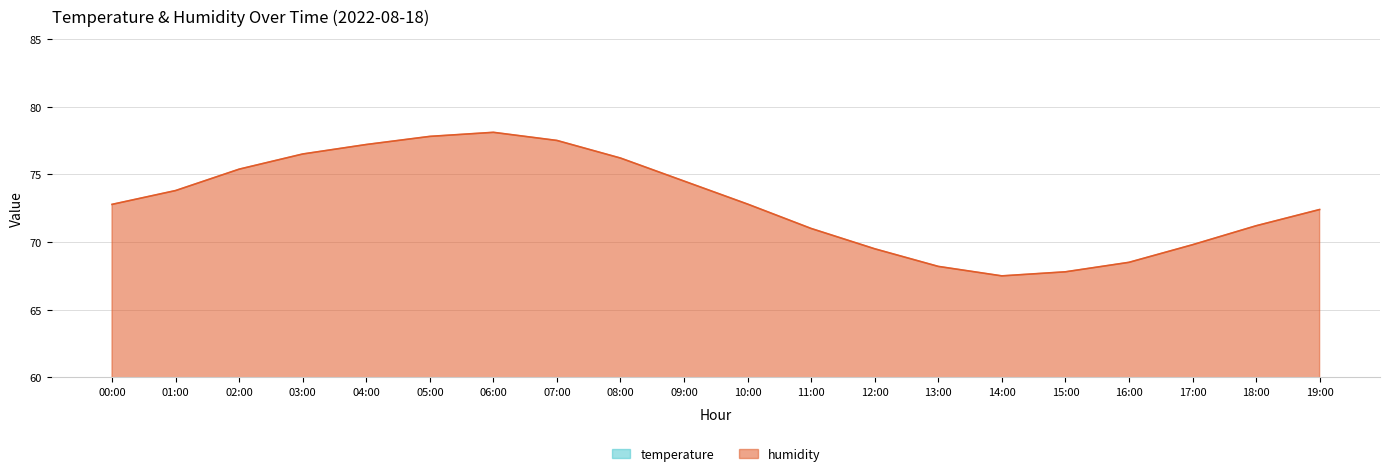

What is the highest value of the humidity series?

78.1